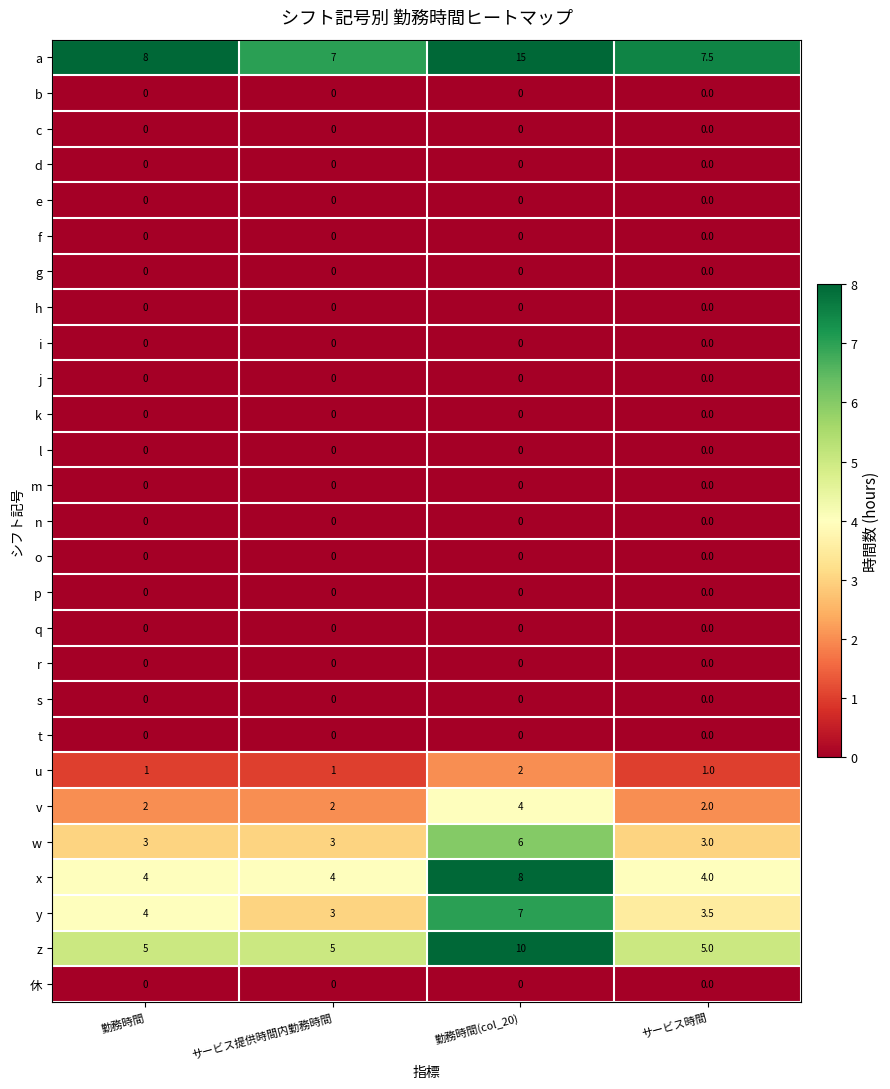

What is the total value across all series at サービス時間?

26.0